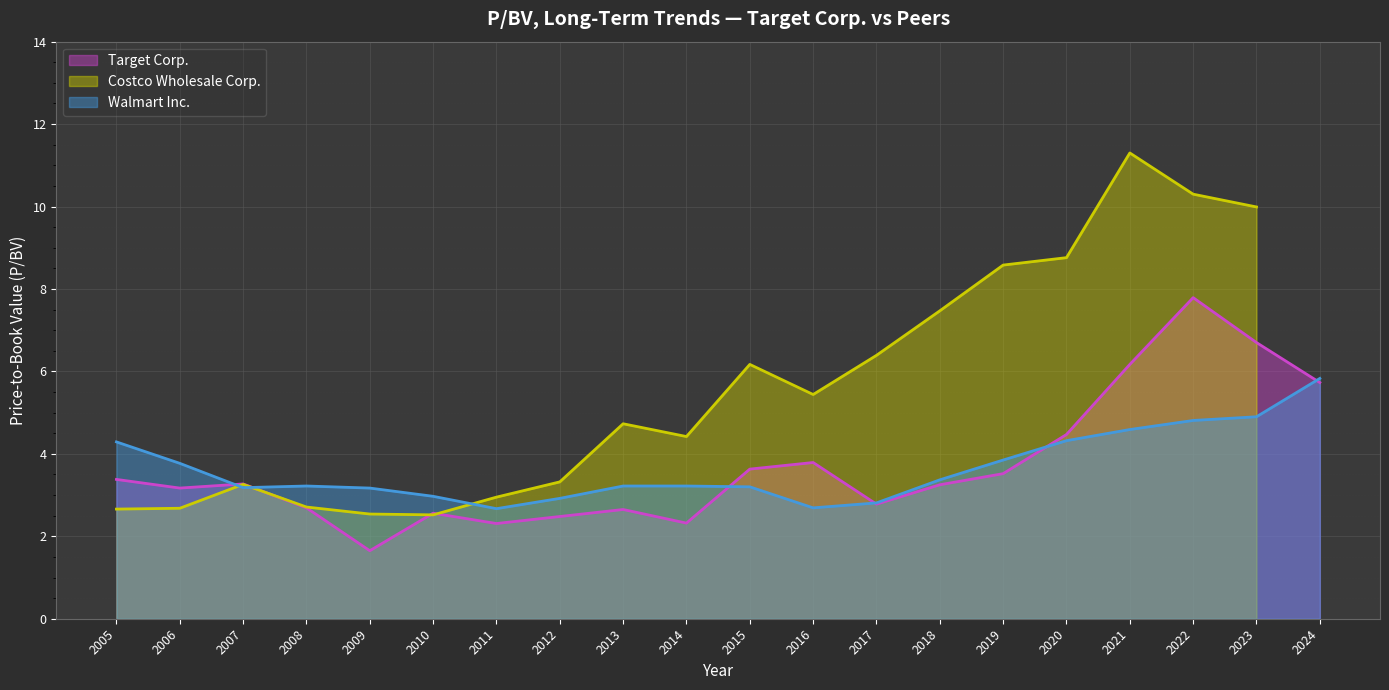

Is it true that Walmart Inc. equals 5.1 at 2013?

False